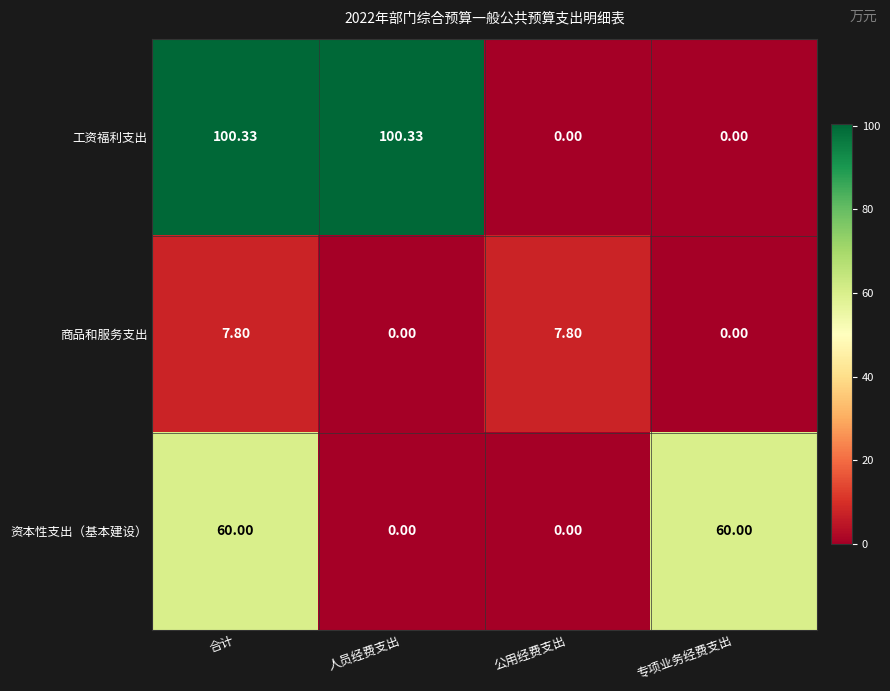

Rank the series by their maximum value, from highest to lowest.

工资福利支出, 资本性支出（基本建设）, 商品和服务支出